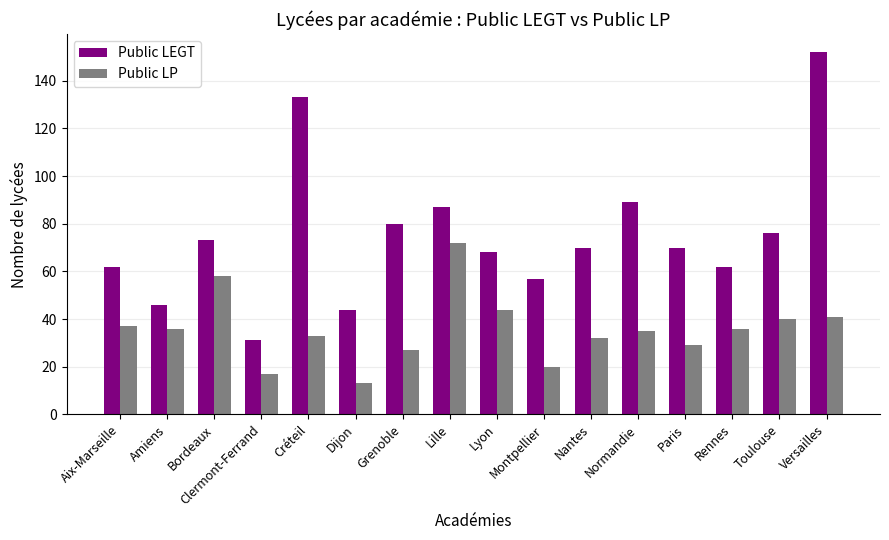

At which category is the sum across all series the highest?

Versailles